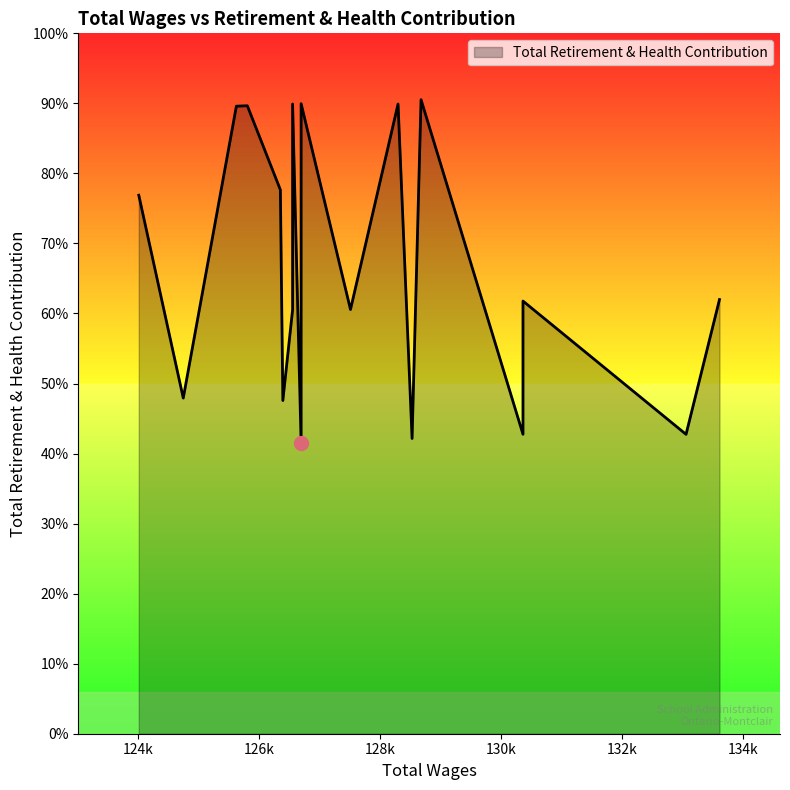

The chart shows a value of 6278 at 128292. True or false?

False